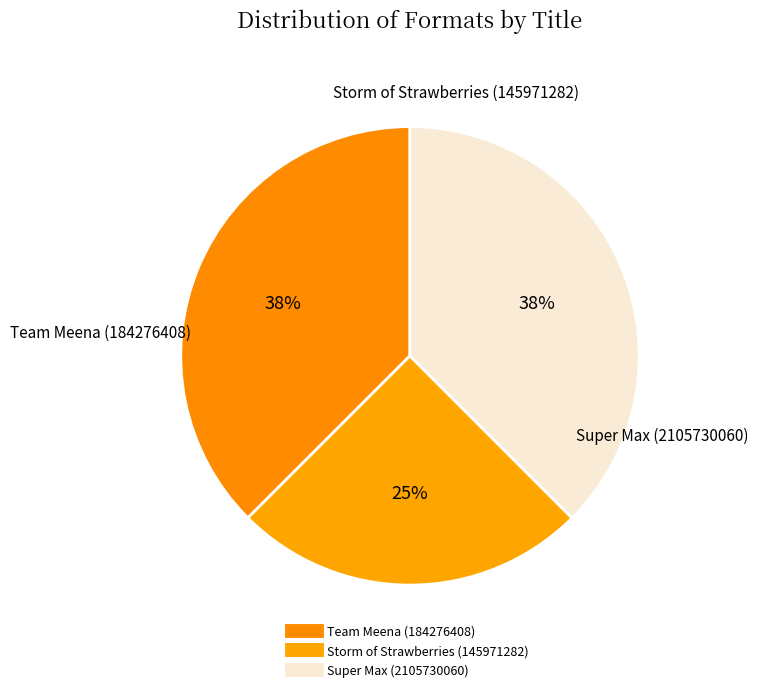

What is the largest slice in the pie chart?

Team Meena (184276408)